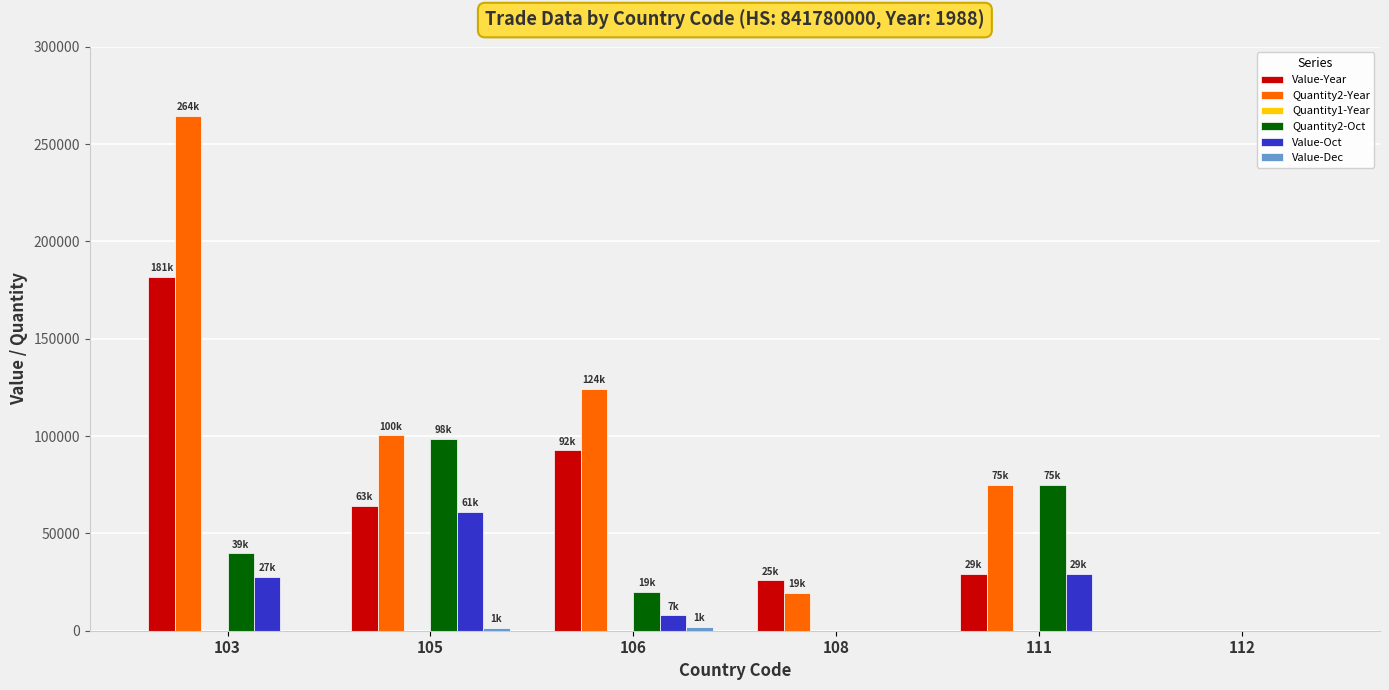

Between 103 and 106, which series saw the biggest shift?

Quantity2-Year